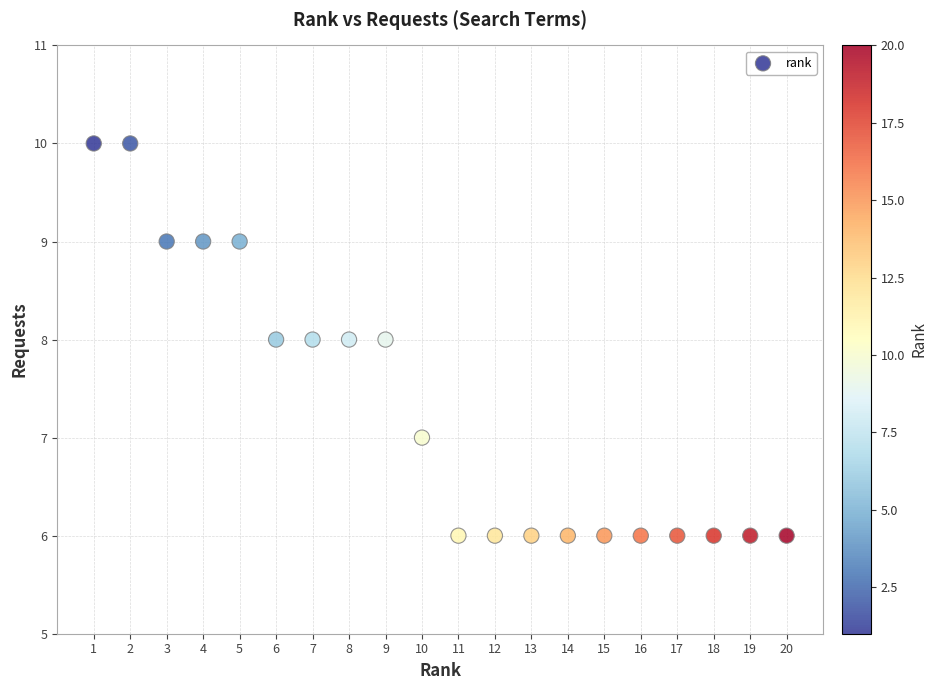

What is the range of Y values (max minus min)?

4